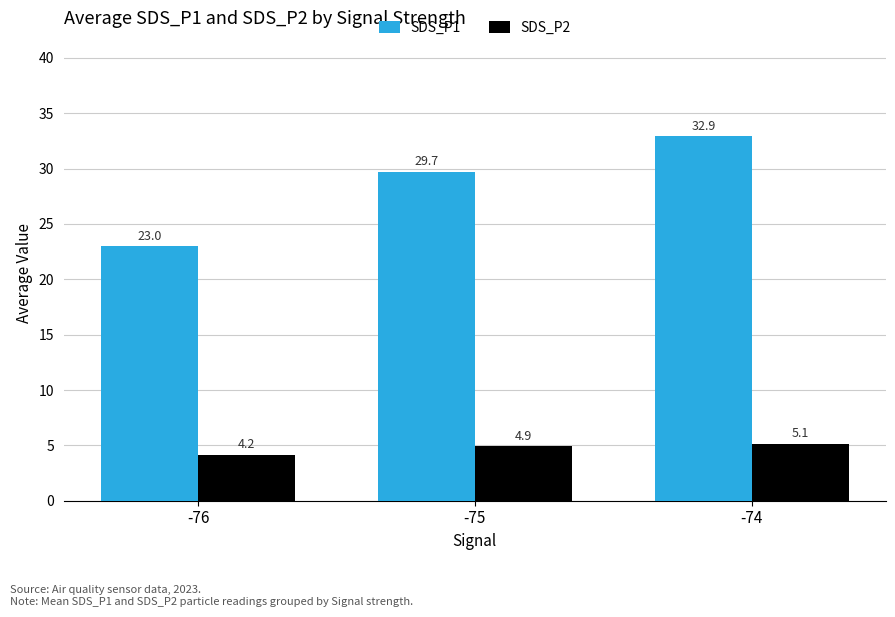

Reading left to right, list all the values displayed in this chart.

SDS_P1: 23.0	29.7	32.9
SDS_P2: 4.2	4.9	5.1